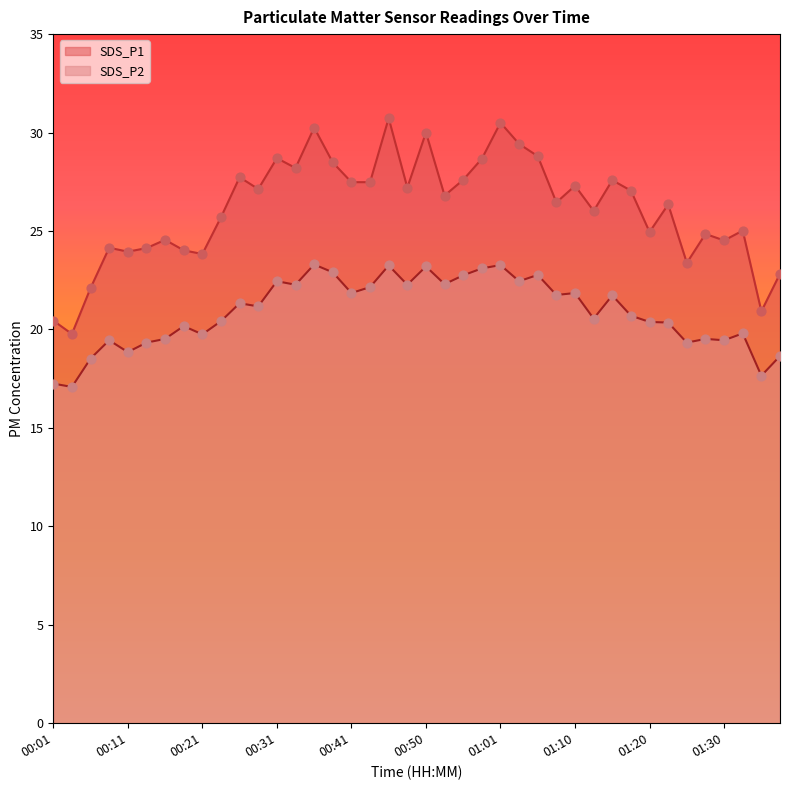

Which series reaches the minimum Y coordinate?

SDS_P2